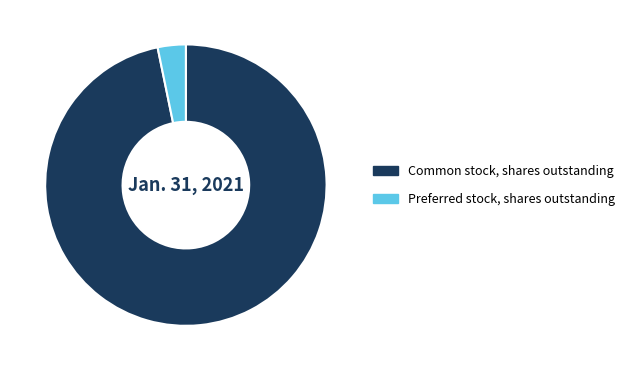

Do Common stock, shares outstanding and Preferred stock, shares outstanding together represent more than half of the pie?

Yes